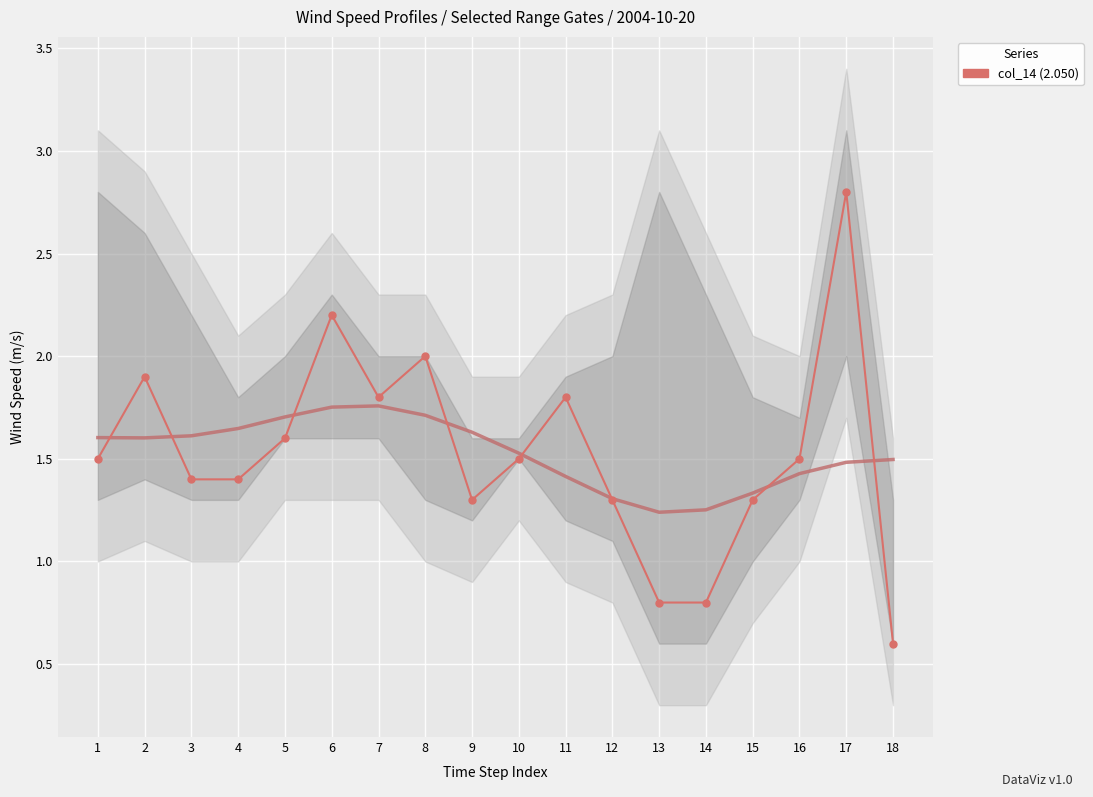

True or false: the data shows 1.9 at 2.

True